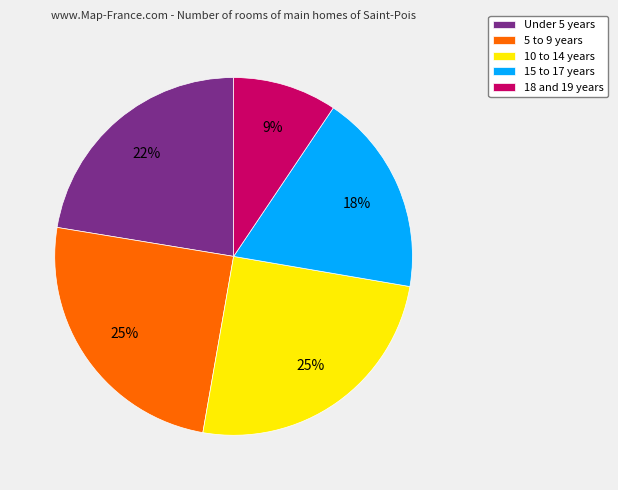

How many segments does this pie chart have?

5